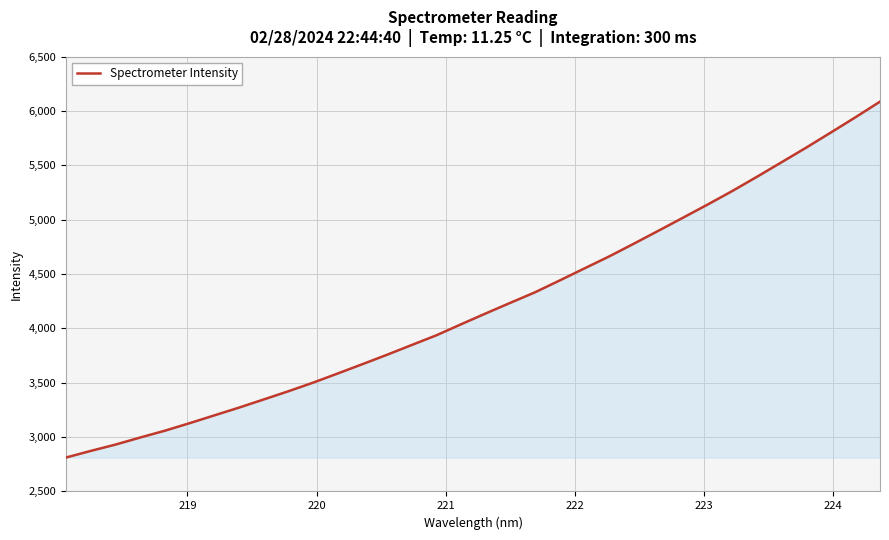

What is the smallest value displayed?

2812.1